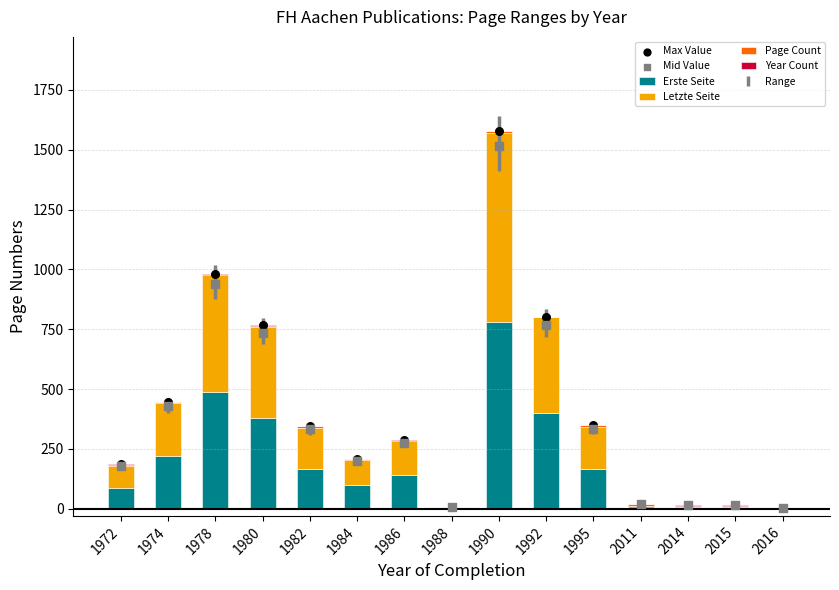

What are all the series names shown in the legend?

Erste Seite, Letzte Seite, Page Count, Year Count, Max Value, Mid Value